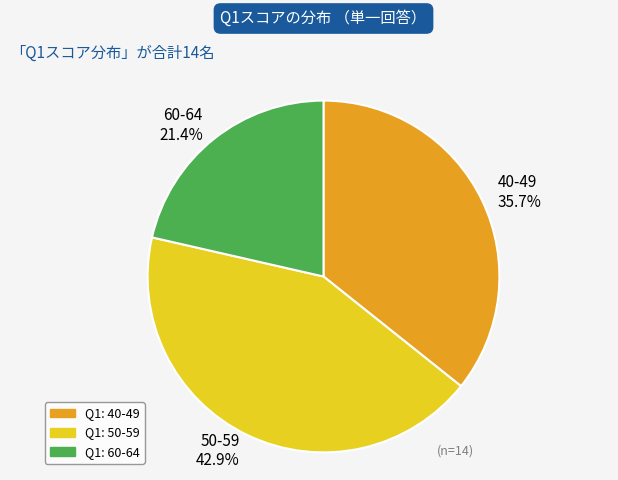

Count the number of slices in the pie.

3